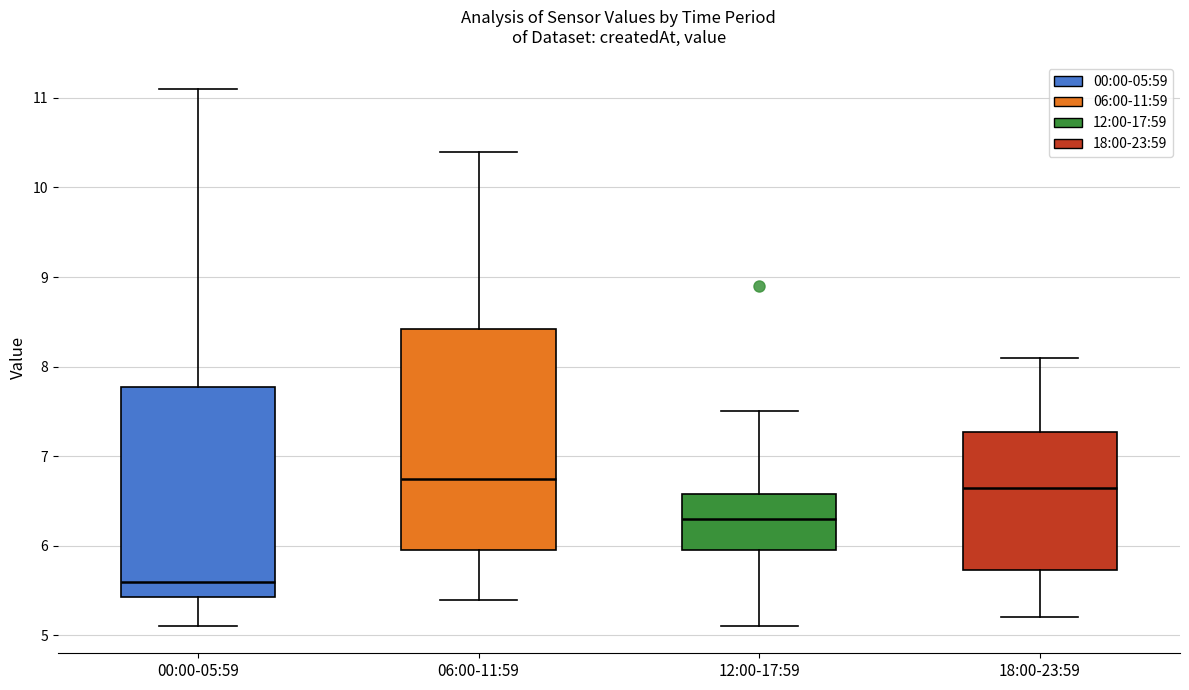

Reading left to right, transcribe this box plot: for each box, give where its median line is, the range the box spans, and where its two whiskers end, as read against the y-axis. The values are not printed on the chart, so give them approximately, as read against the axis.

00:00-05:59: median 5.6, box 5.4 to 7.8, whiskers 5.1 to 11.1
06:00-11:59: median 6.8, box 6.0 to 8.4, whiskers 5.4 to 10.4
12:00-17:59: median 6.3, box 6.0 to 6.6, whiskers 5.1 to 7.5
18:00-23:59: median 6.7, box 5.7 to 7.3, whiskers 5.2 to 8.1